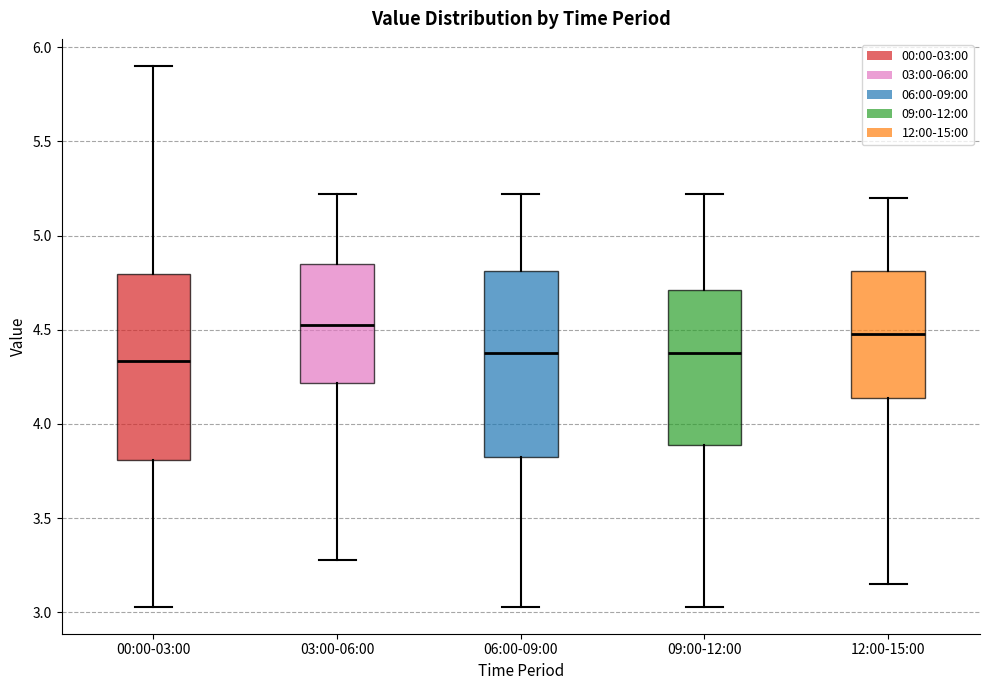

Reading left to right, read every box against the y-axis: the position of its median line, the range the box covers, and the ends of its whiskers. The values are not printed on the chart, so give them approximately, as read against the axis.

00:00-03:00: median 4.35, box 3.80 to 4.80, whiskers 3.05 to 5.90
03:00-06:00: median 4.55, box 4.20 to 4.85, whiskers 3.30 to 5.20
06:00-09:00: median 4.40, box 3.85 to 4.80, whiskers 3.05 to 5.20
09:00-12:00: median 4.40, box 3.90 to 4.70, whiskers 3.05 to 5.20
12:00-15:00: median 4.50, box 4.15 to 4.80, whiskers 3.15 to 5.20